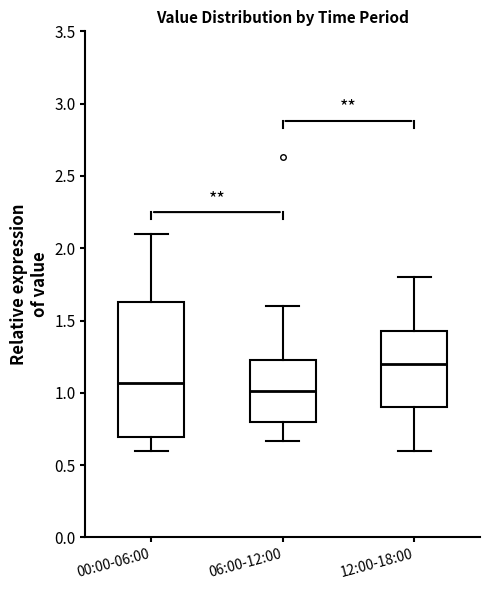

Comparing the boxes themselves (not the whiskers), which one is the tallest?

00:00-06:00